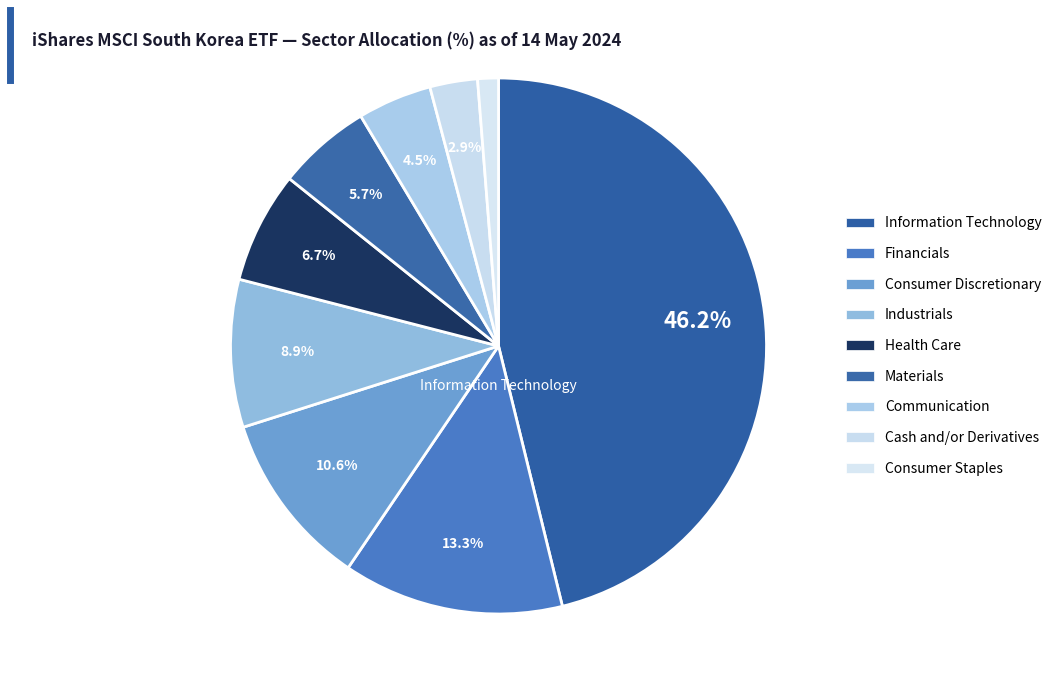

How many slices are in this pie chart?

9